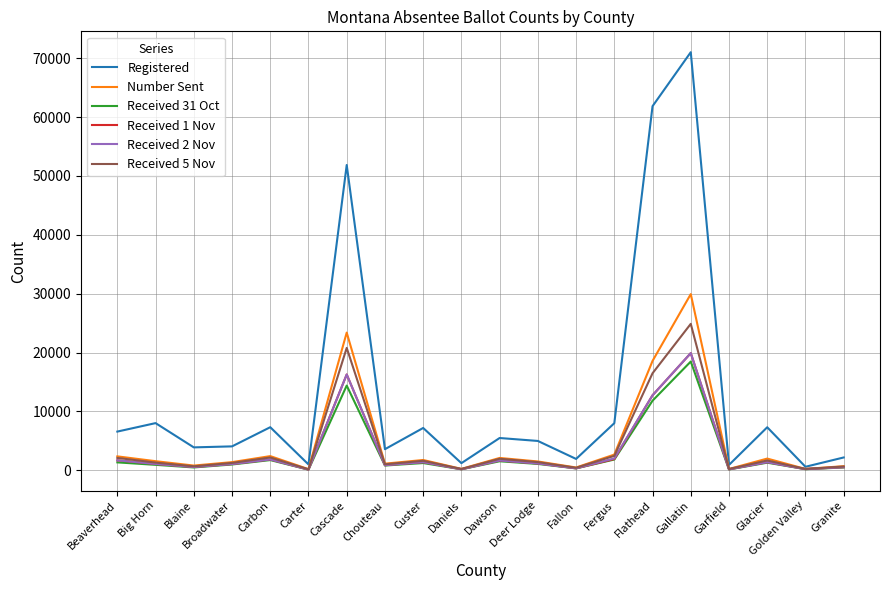

What is the average value of the Received 2 Nov series?

3269